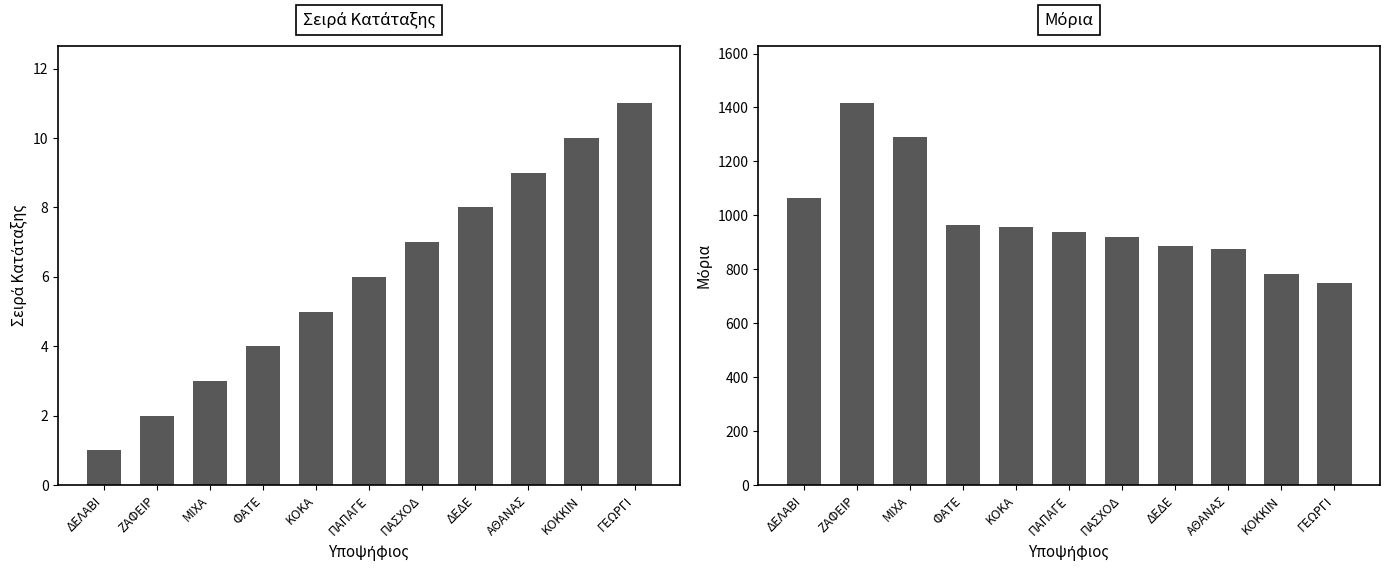

Which series has the widest spread of values?

Μόρια